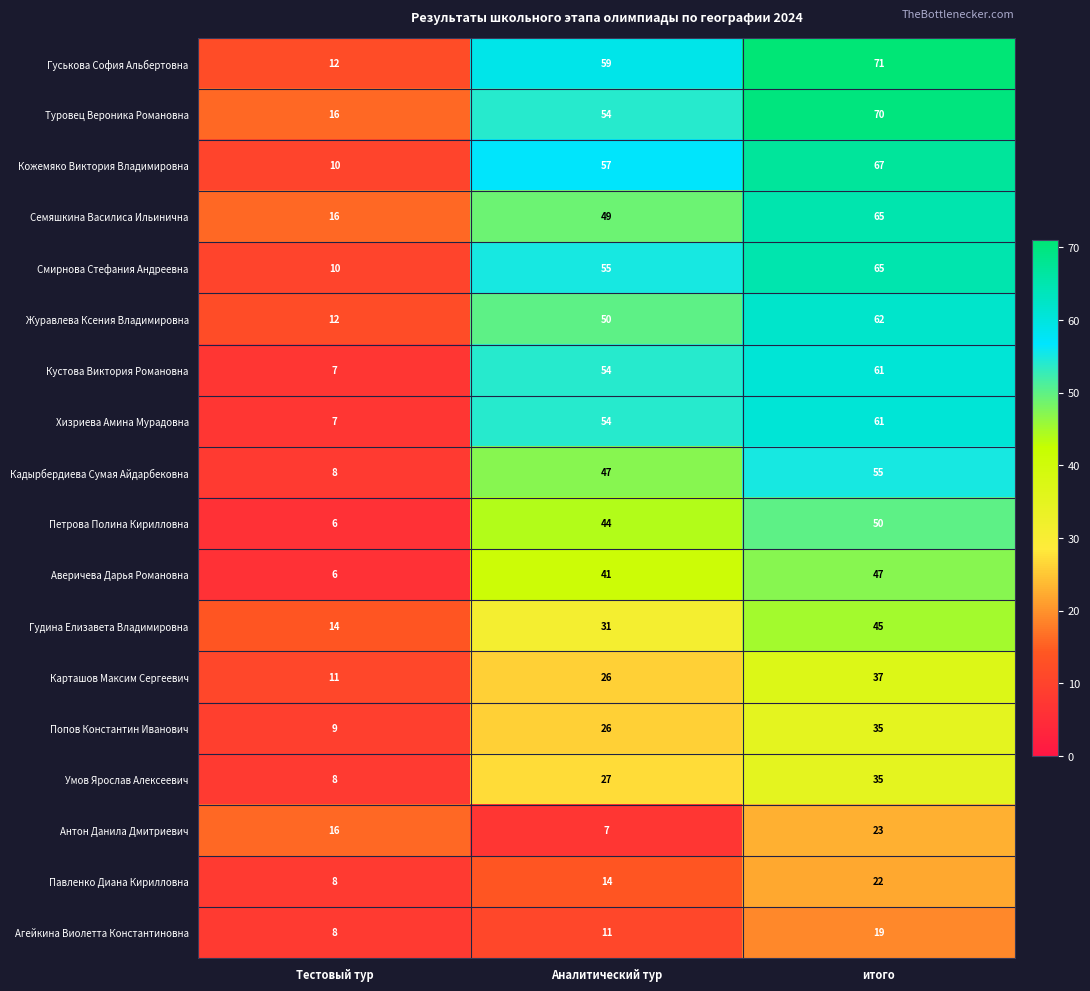

At which category is the sum across all series the highest?

итого